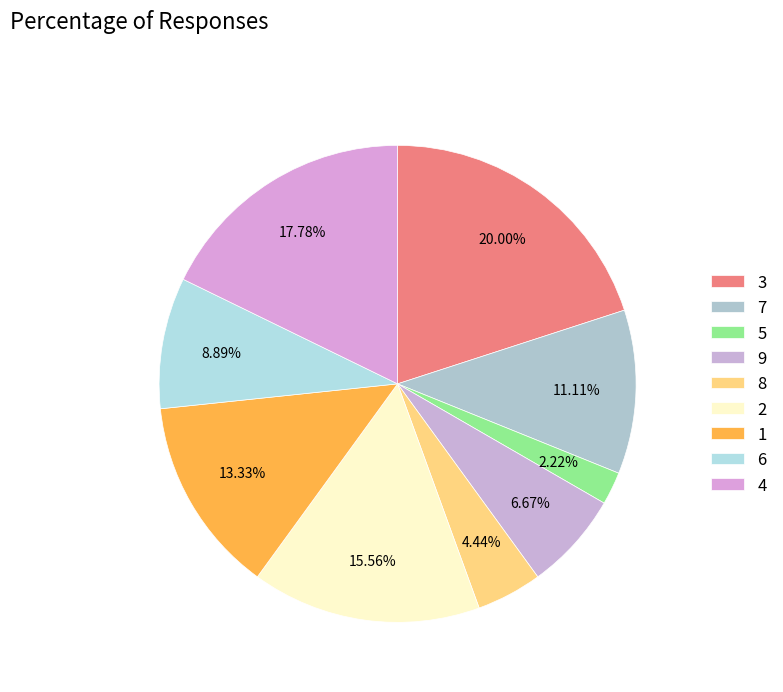

How many slices are in this pie chart?

9